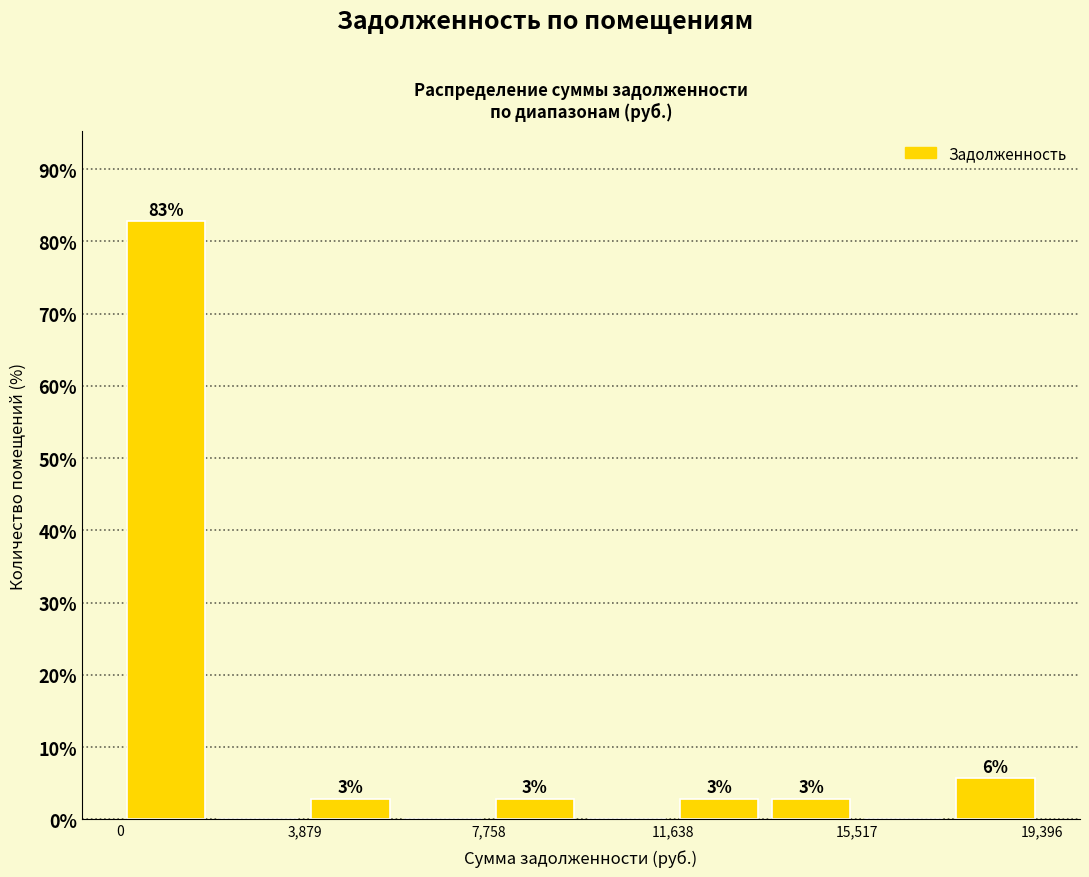

Around what value on the x-axis is the tallest bar? Give the approximate position of its centre, as read against the axis.

1000